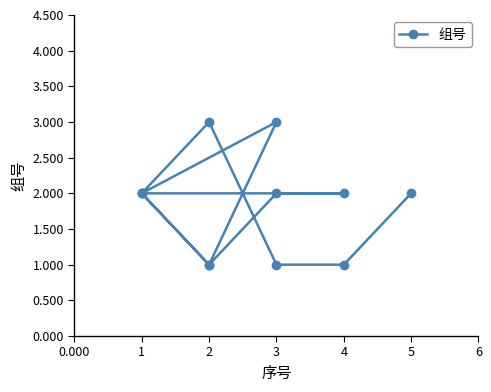

Is it true that the value at 5 is 2?

True